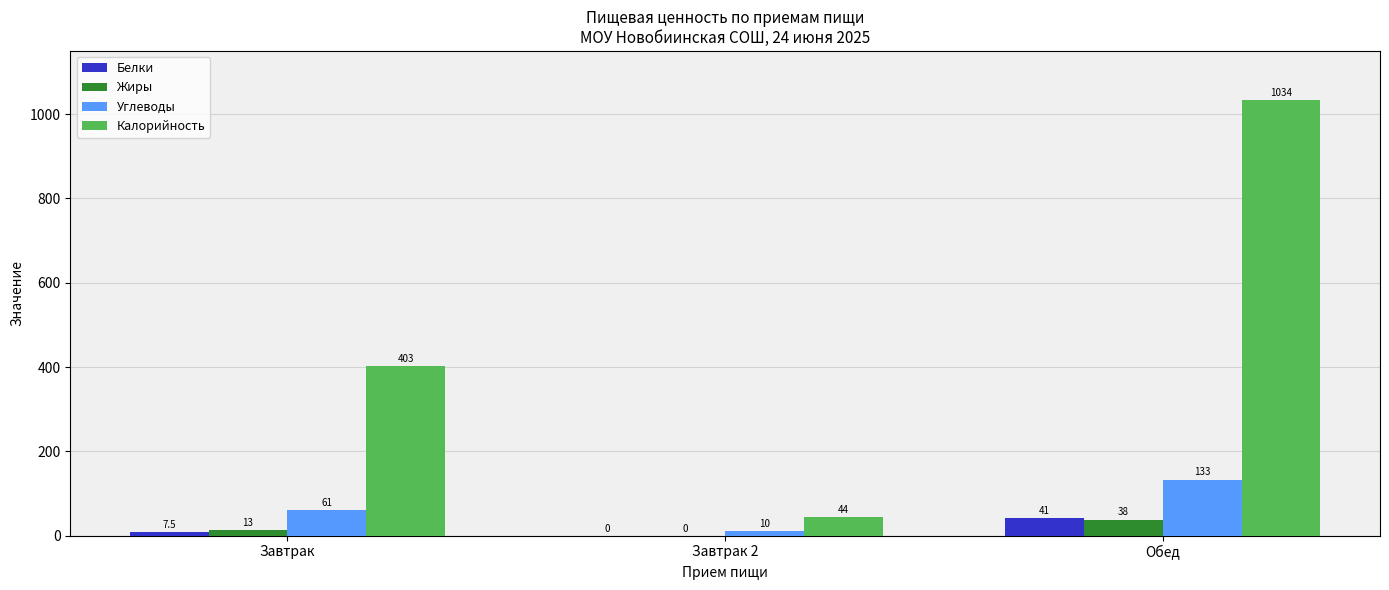

What is the maximum value for Белки?

41.0